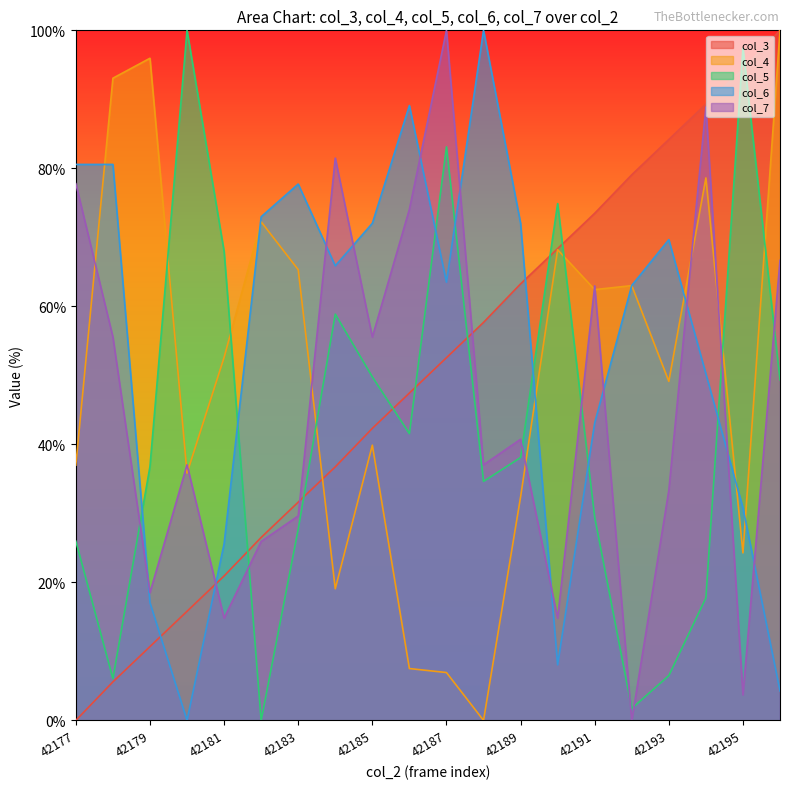

The value of col_5 at 42183 is 45.9. True or false?

False